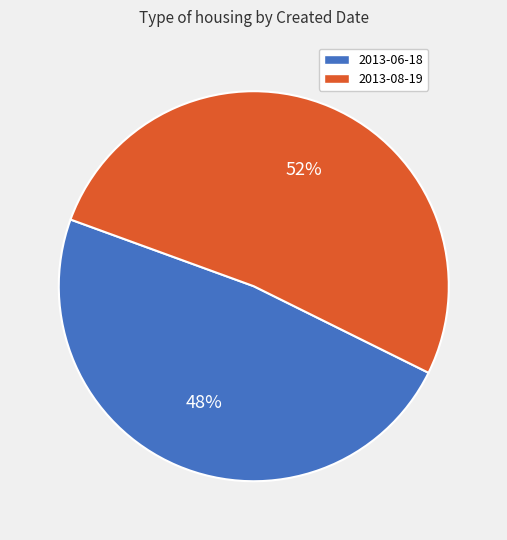

Which category accounts for the majority?

2013-08-19